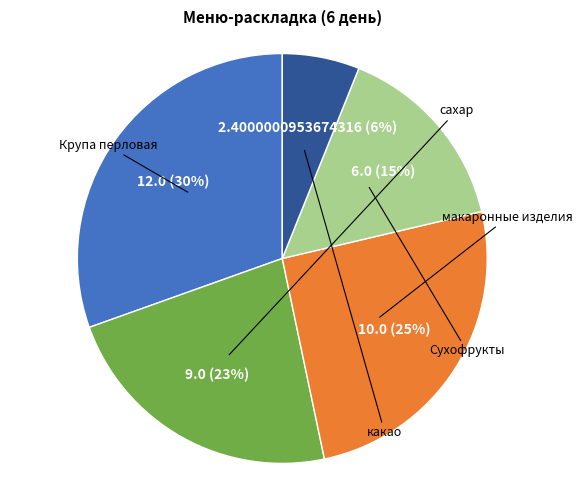

Count the number of slices in the pie.

5